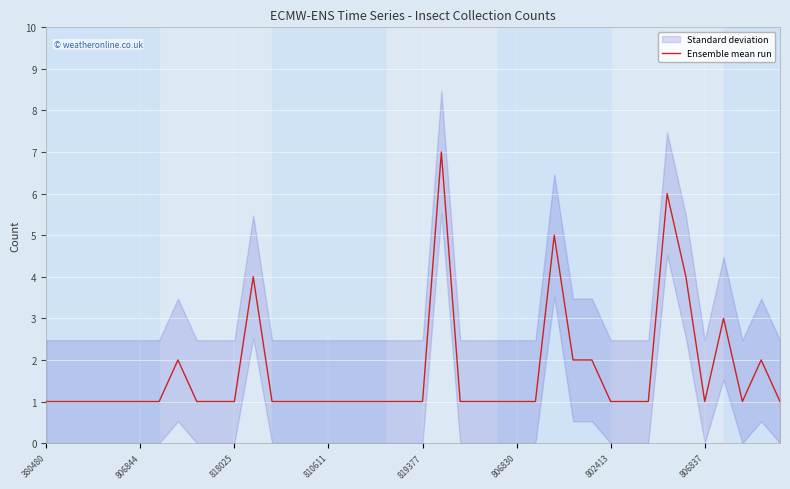

What is the label of the 31st point from the right?

9